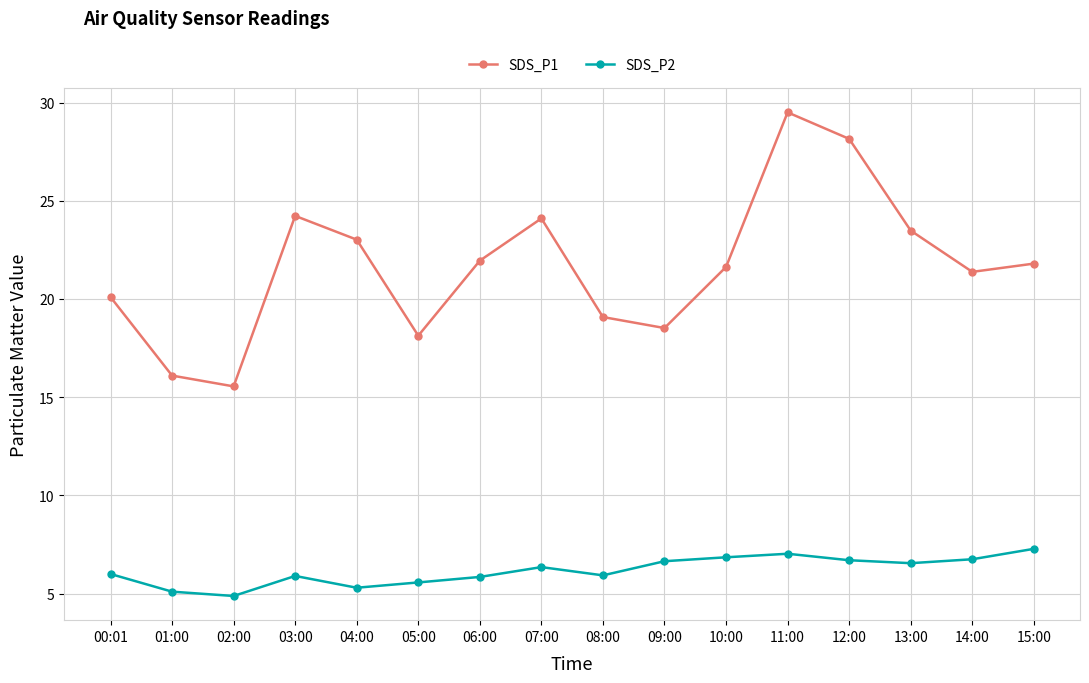

Between 07:00 and 12:00, which series saw the biggest shift?

SDS_P1